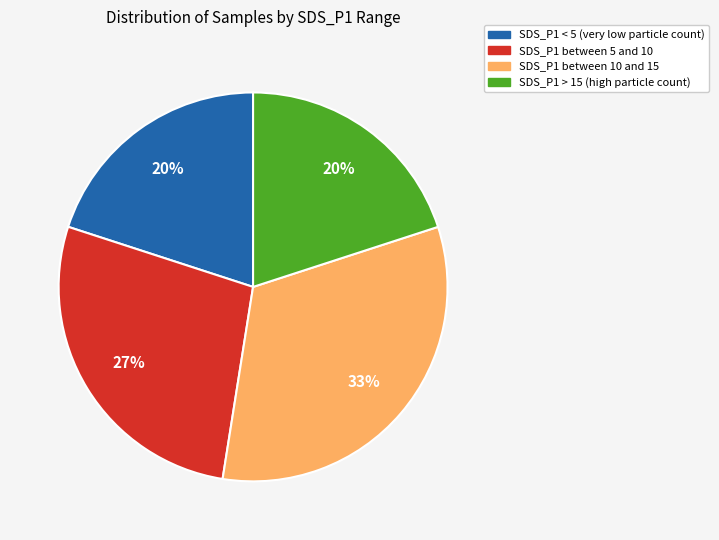

To the nearest percent, what is the average slice percentage?

25%